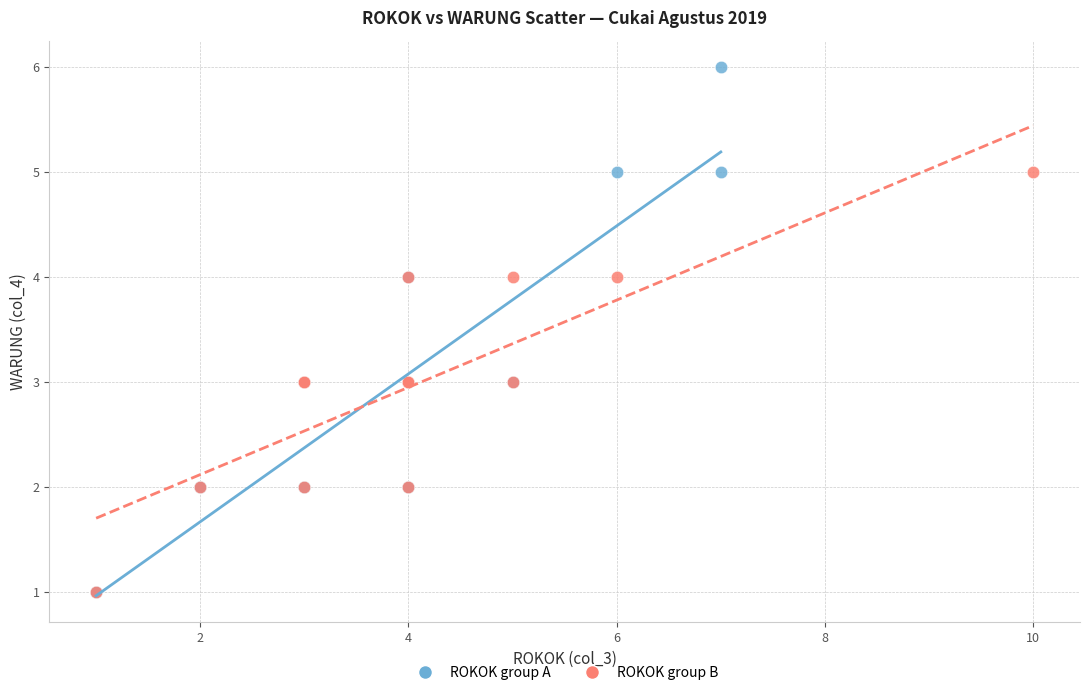

Which series has the widest spread of Y values?

ROKOK group A